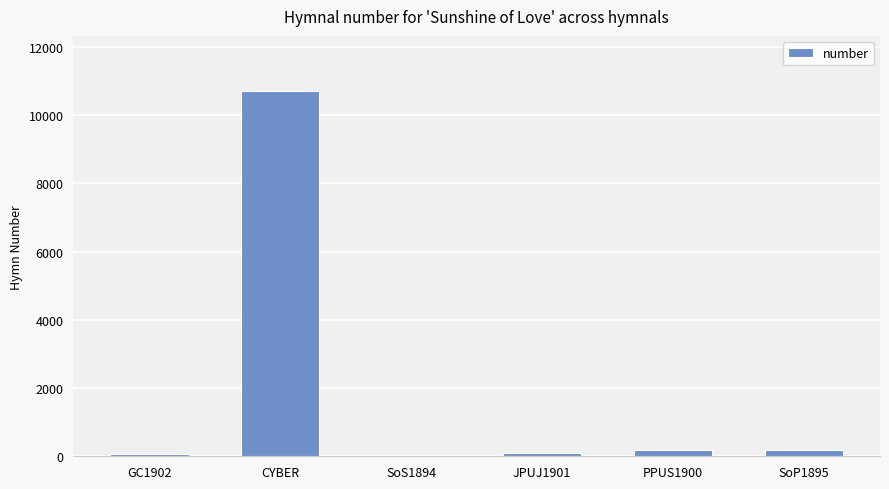

Which has a higher value, GC1902 or CYBER?

CYBER